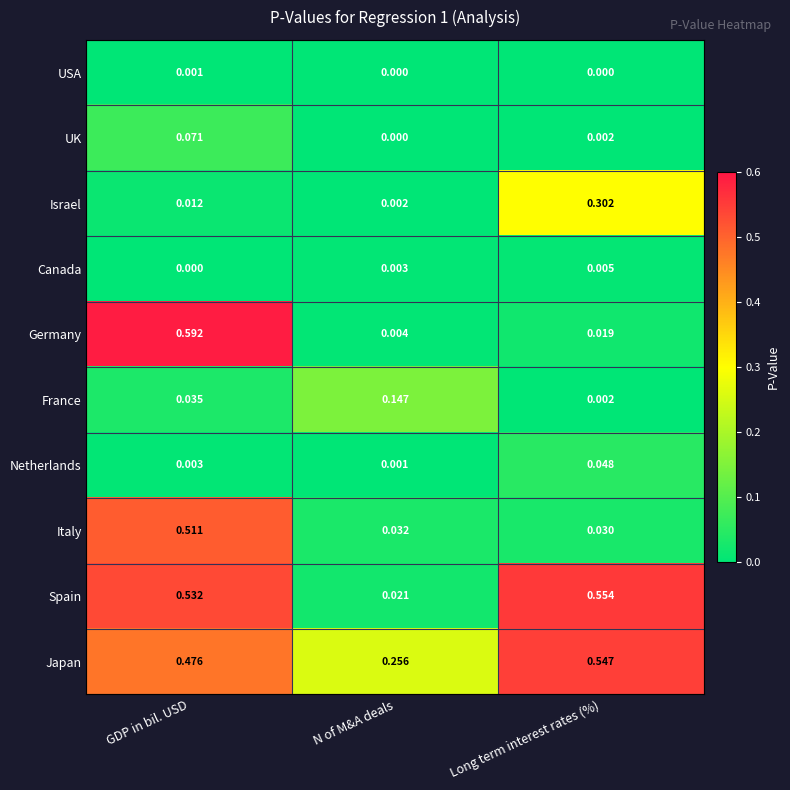

Rank the categories by Canada value from lowest to highest.

GDP in bil. USD, N of M&A deals, Long term interest rates (%)